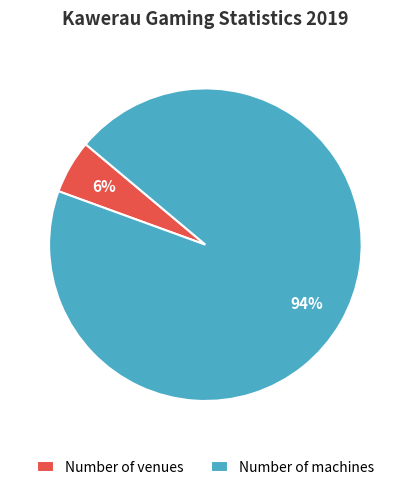

Which slice is the largest?

Number of machines